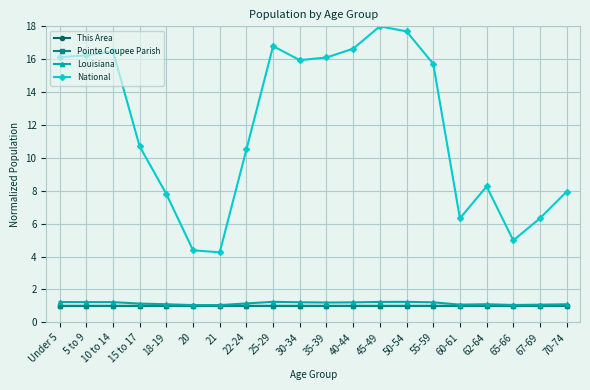

At how many categories does at least one series exceed 9?

12